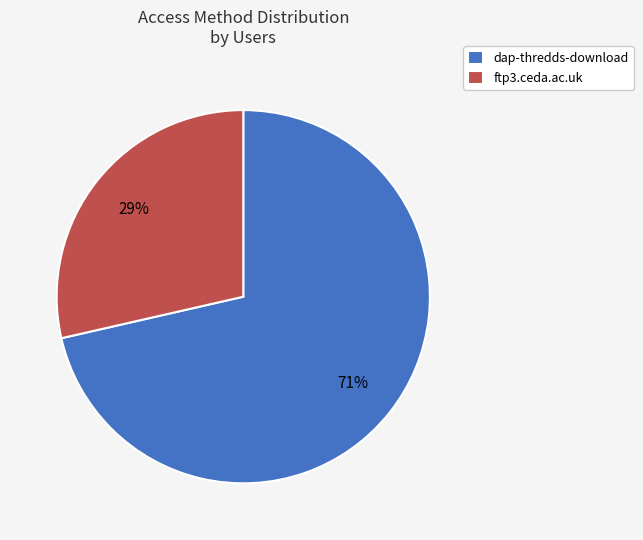

To the nearest percent, what percentage of the pie is dap-thredds-download?

71%